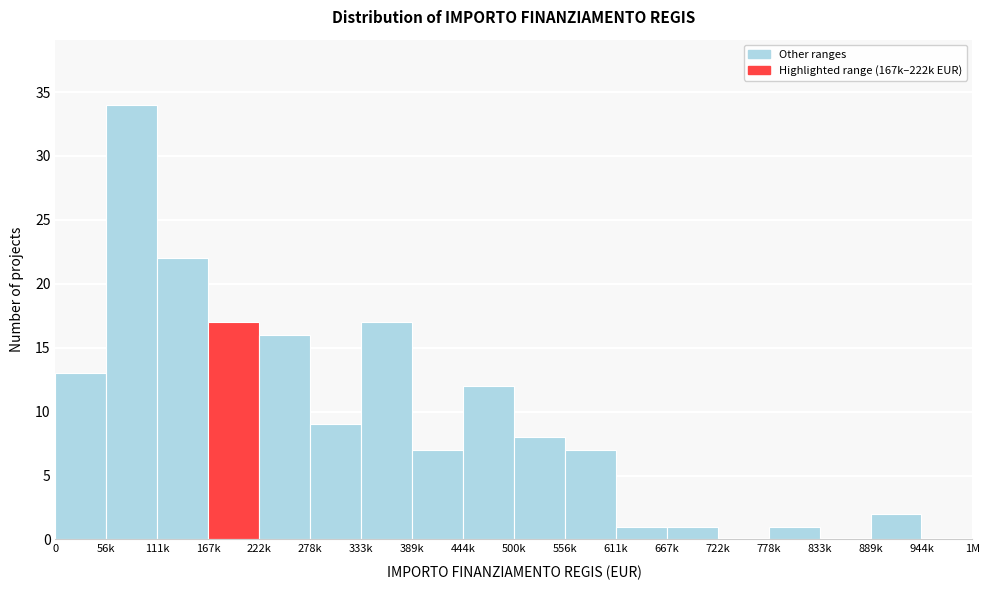

Reading right to left, transcribe all the data shown in this chart.

944k=0	889k=2	833k=0	778k=1	722k=0	667k=1	611k=1	556k=7	500k=8	444k=12	389k=7	333k=17	278k=9	222k=16	167k=17	111k=22	56k=34	0=13